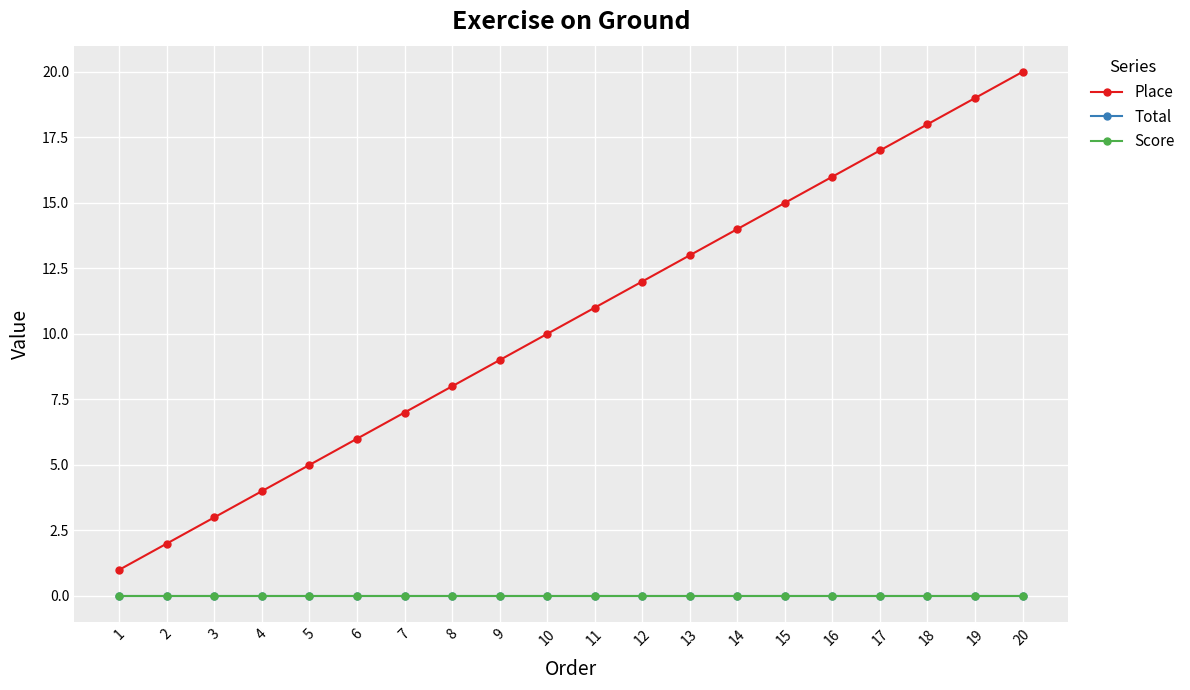

Is this an area chart (filled region under the line)?

No